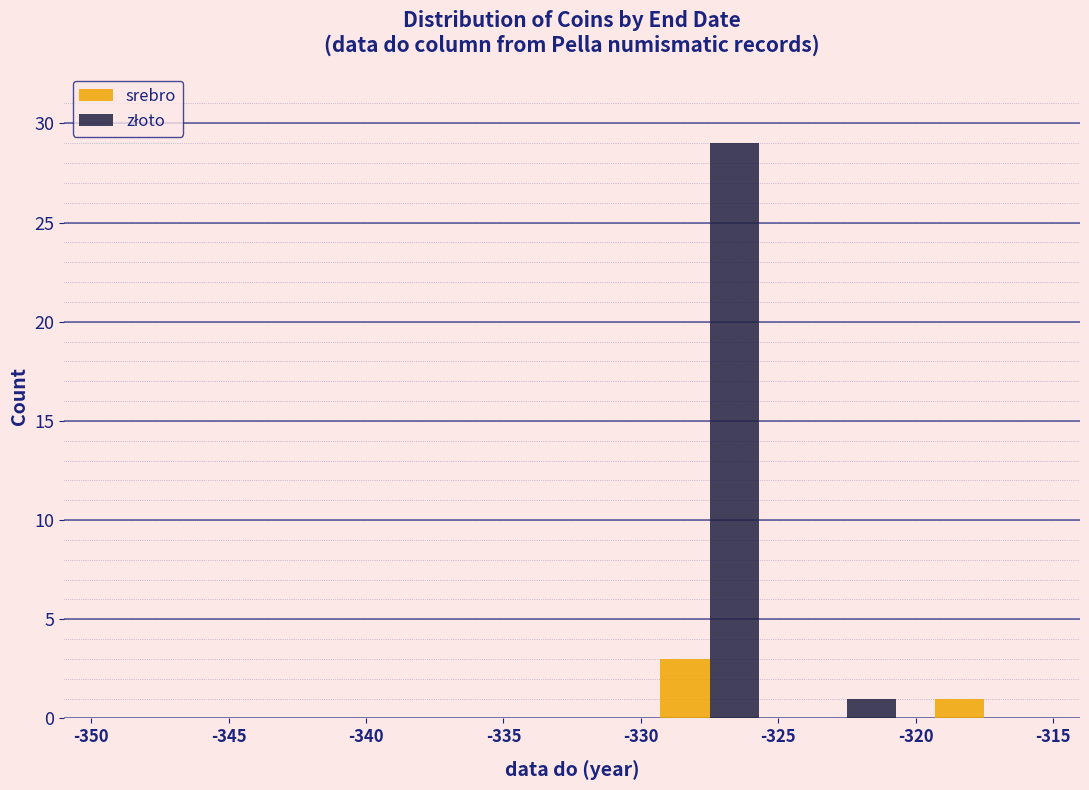

What is the height of the złoto bar covering -330 to -325 on the x-axis? The values are not printed on the chart, so give them approximately, as read against the axis.

29